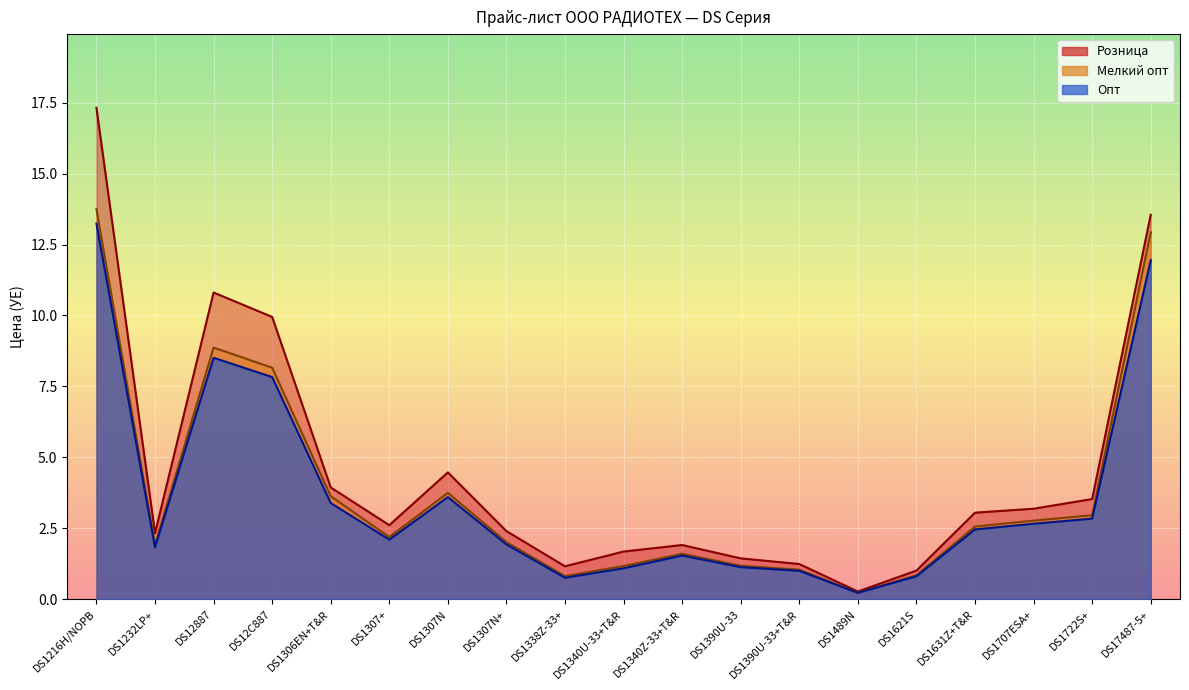

What is the difference between the maximum and second lowest values in the Опт series?

12.5